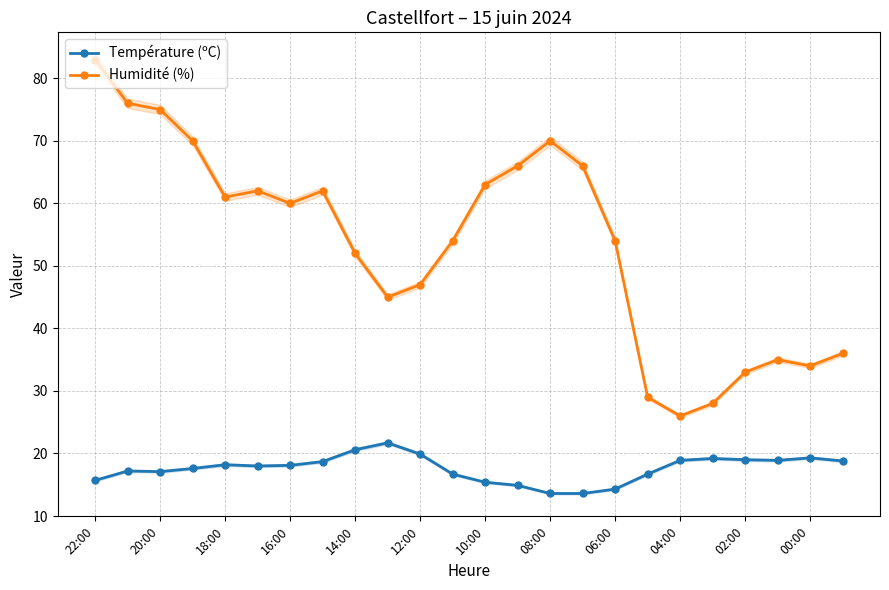

How many categories are shown in the chart?

24